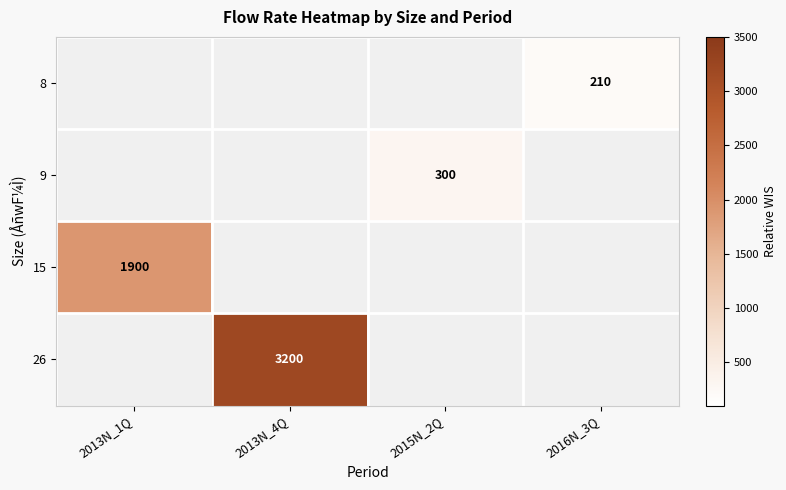

Which label corresponds to the largest value in the chart?

2013N_4Q